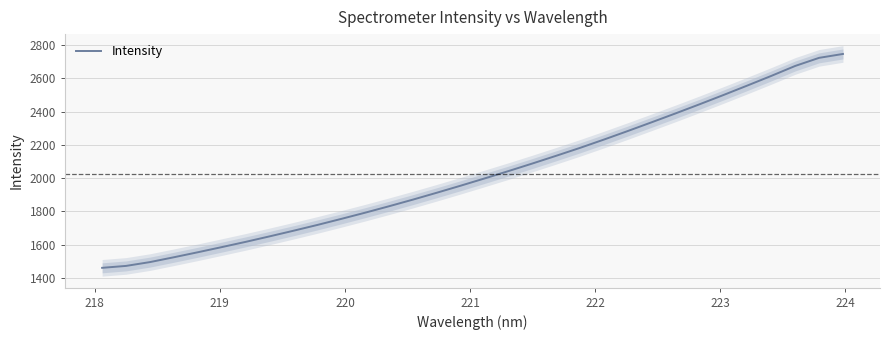

True or false: the data has more than 0 interior local peaks.

False